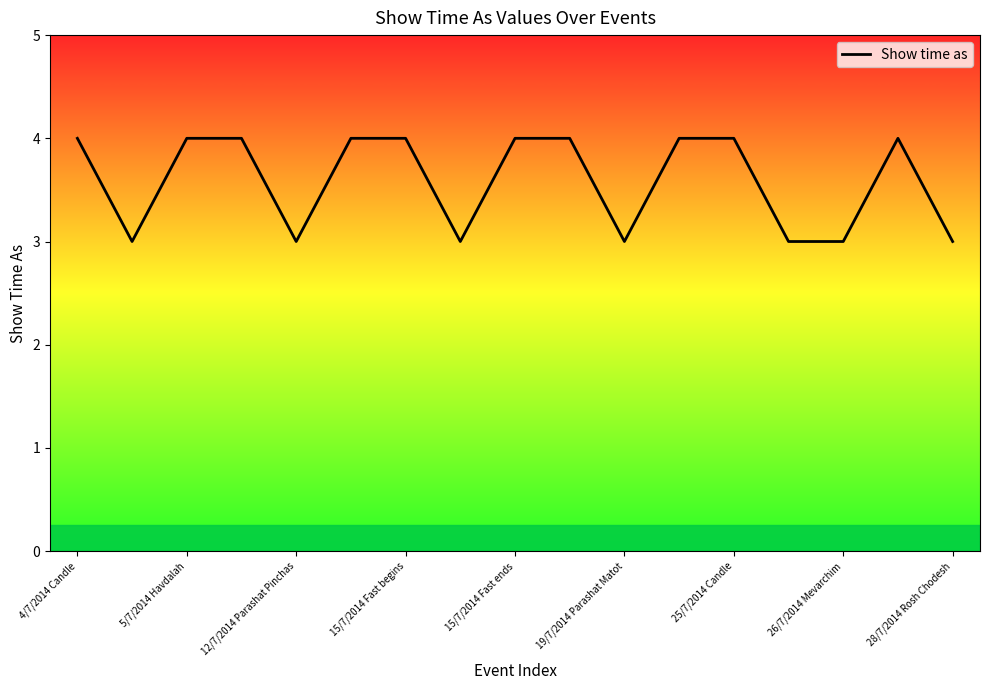

Reading right to left, list all the values displayed in this chart.

3	4	3	3	4	4	3	4	4	3	4	4	3	4	4	3	4